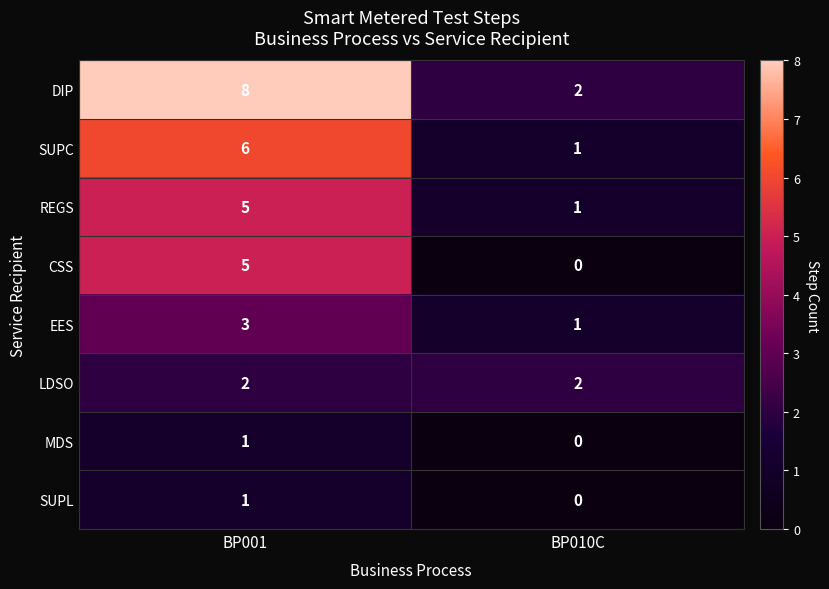

What is the average value of the DIP series?

5